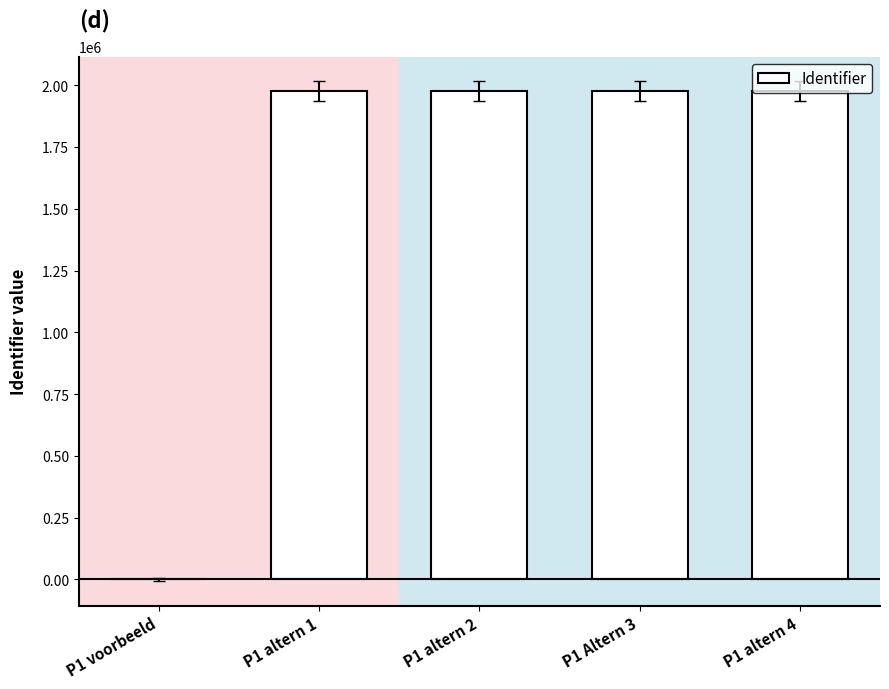

What is the sum of all values?

7901288